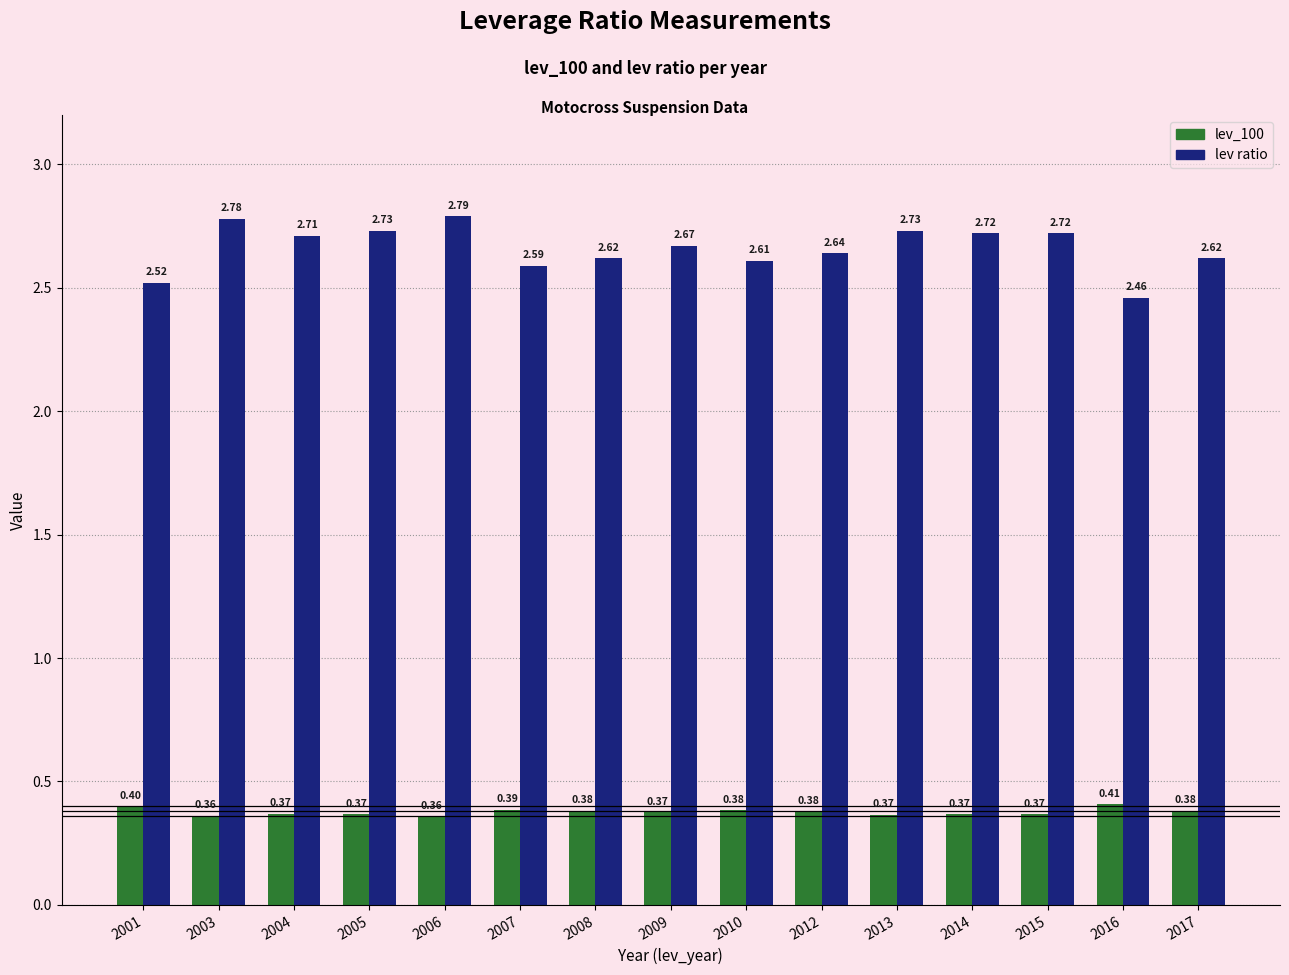

Which series changed the most between 2013 and 2016?

lev ratio